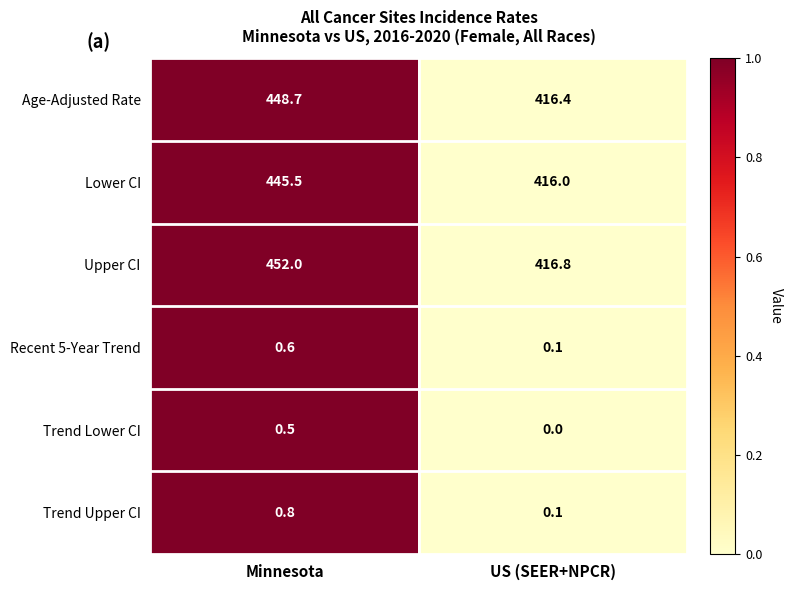

True or false: Age-Adjusted Rate has a value of 624.2 at Minnesota.

False